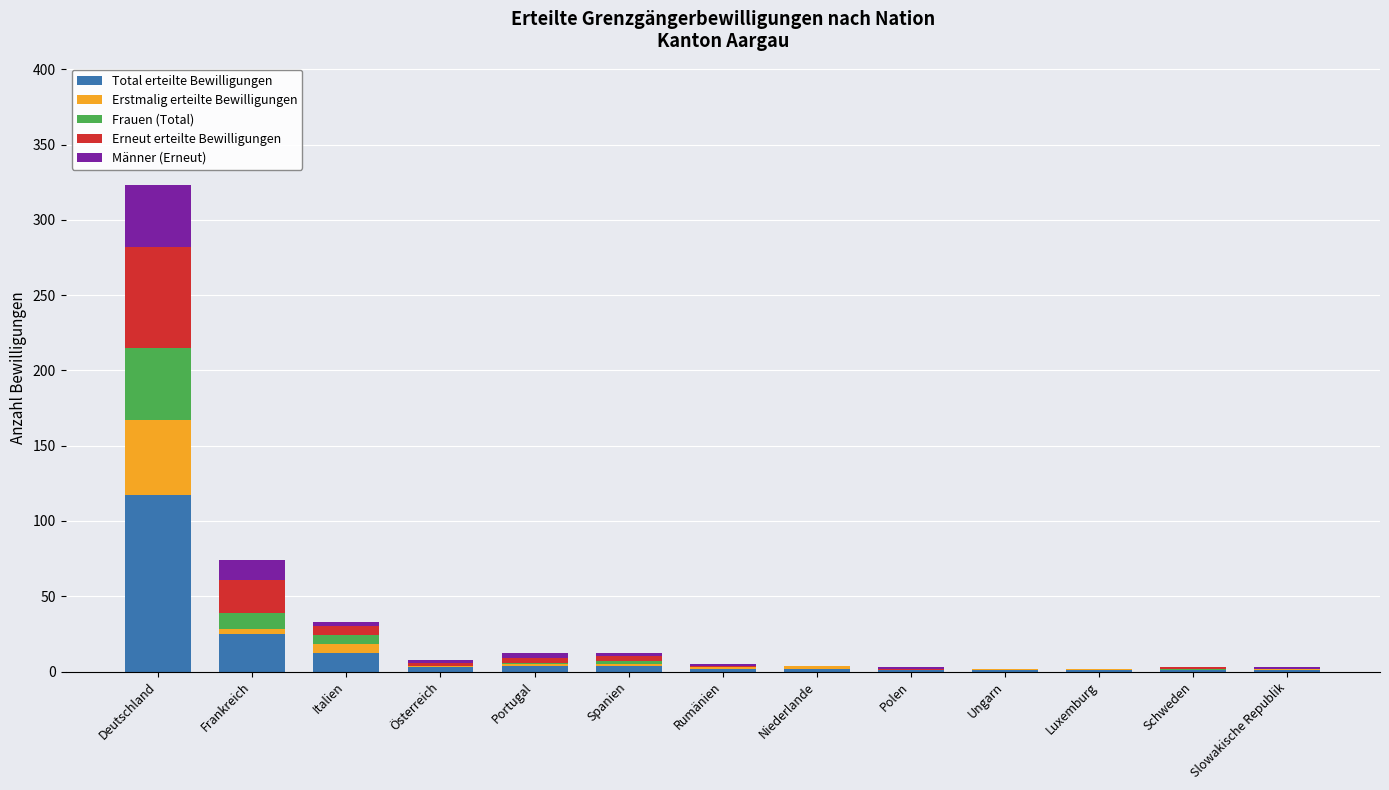

At which category is the sum across all series the highest?

Deutschland